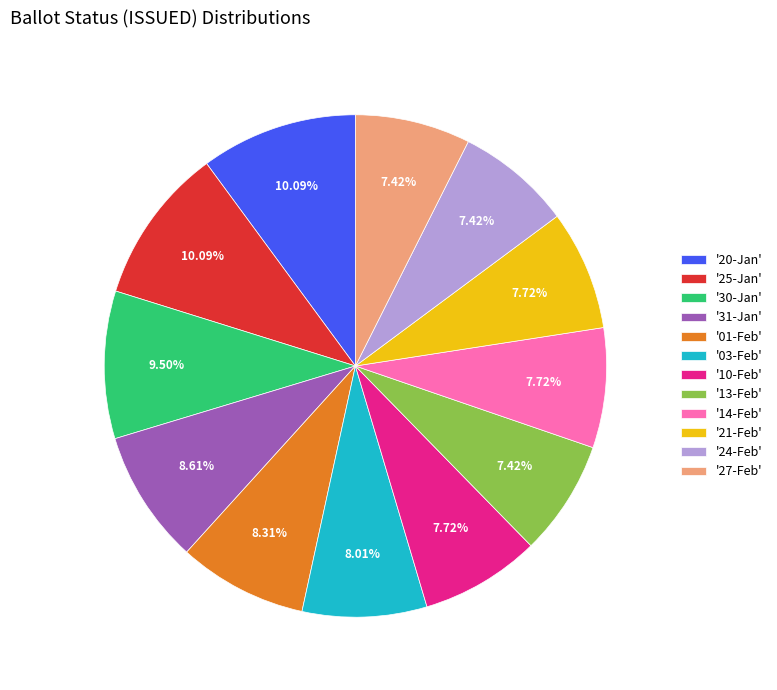

Which has a higher value, '27-Feb' or '31-Jan'?

'31-Jan'